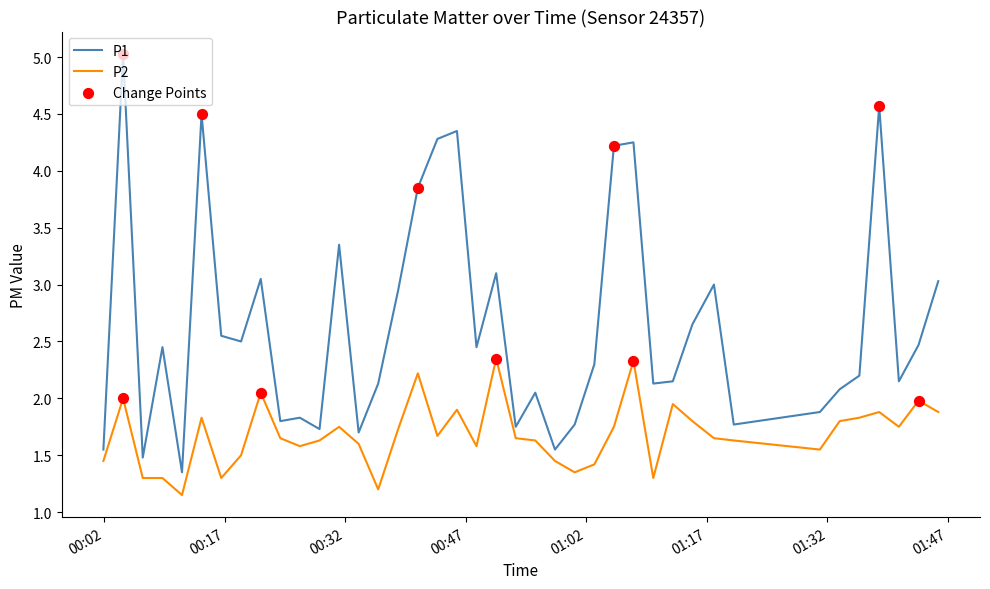

Which series has the largest total across all categories?

P1